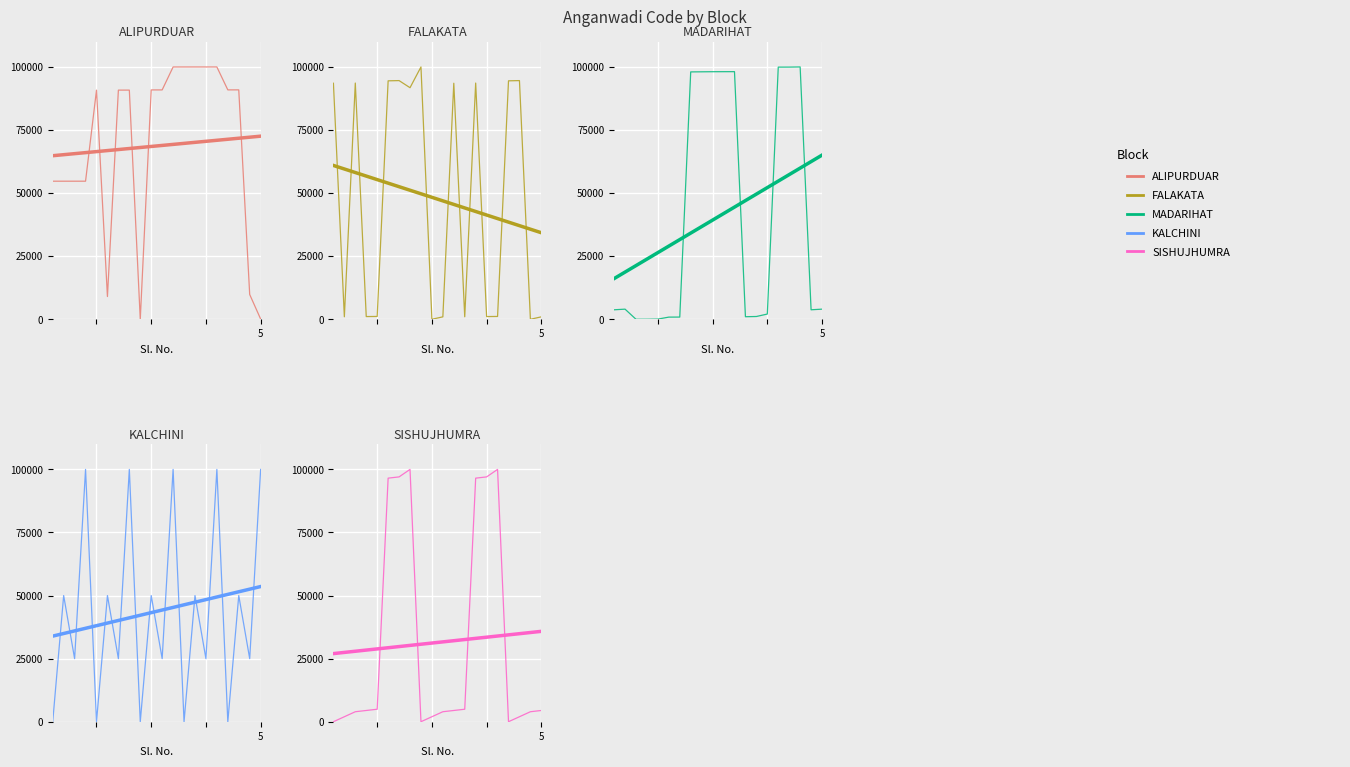

How many intersections are there between MADARIHAT and SISHUJHUMRA?

5